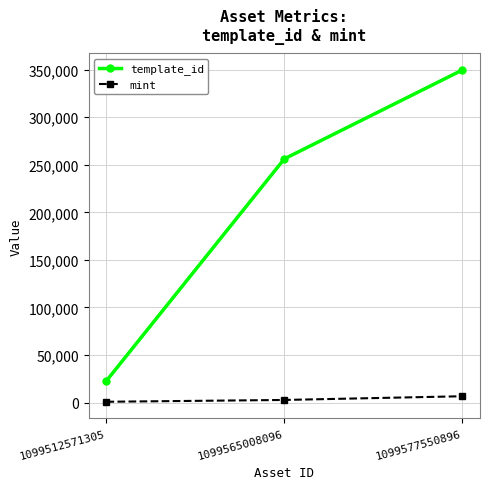

What is the sum of all template_id values?

628598